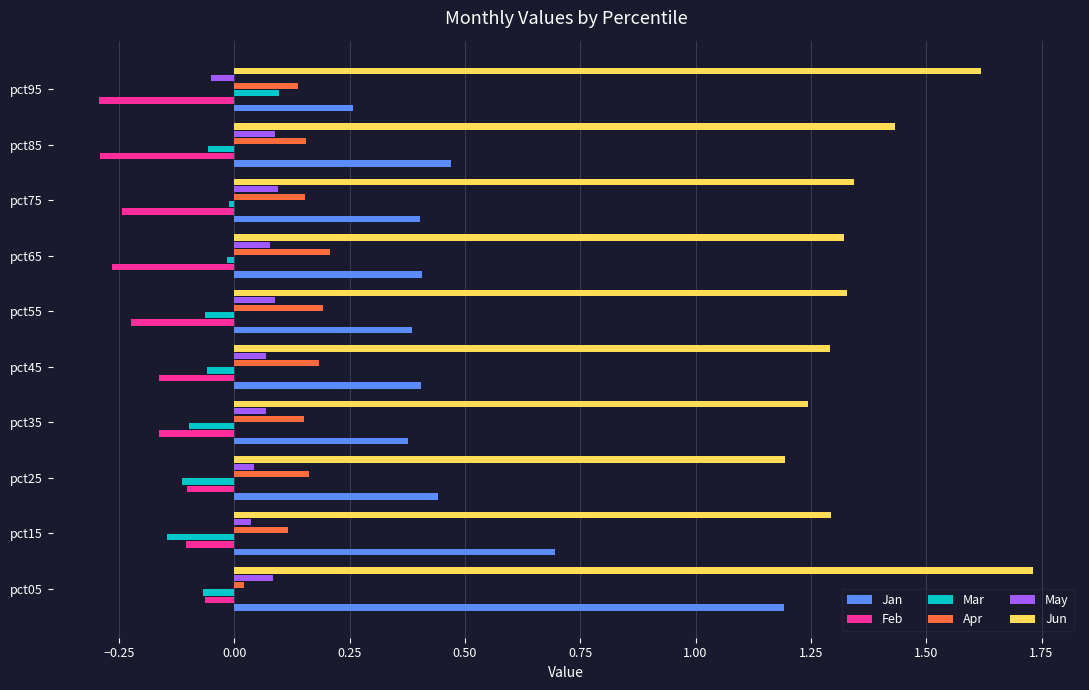

What is the sum of all Jan values?

5.0